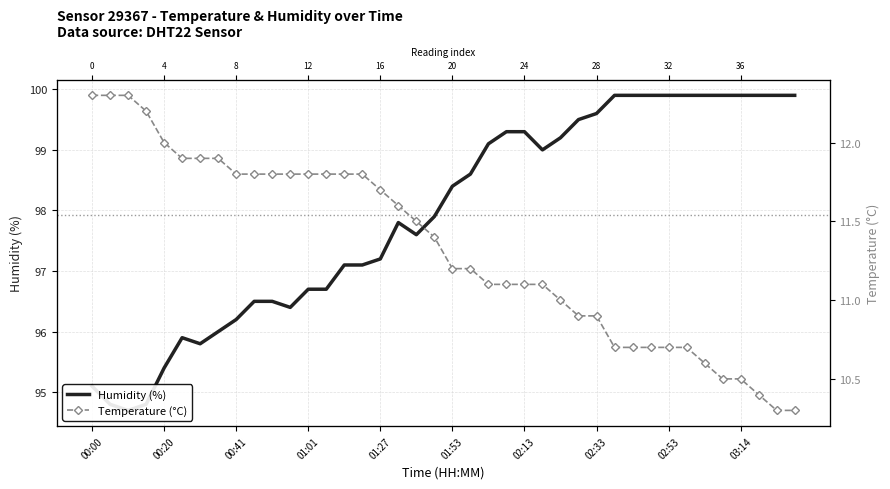

What is the value of the temperature point at the 23rd from the left?

11.1